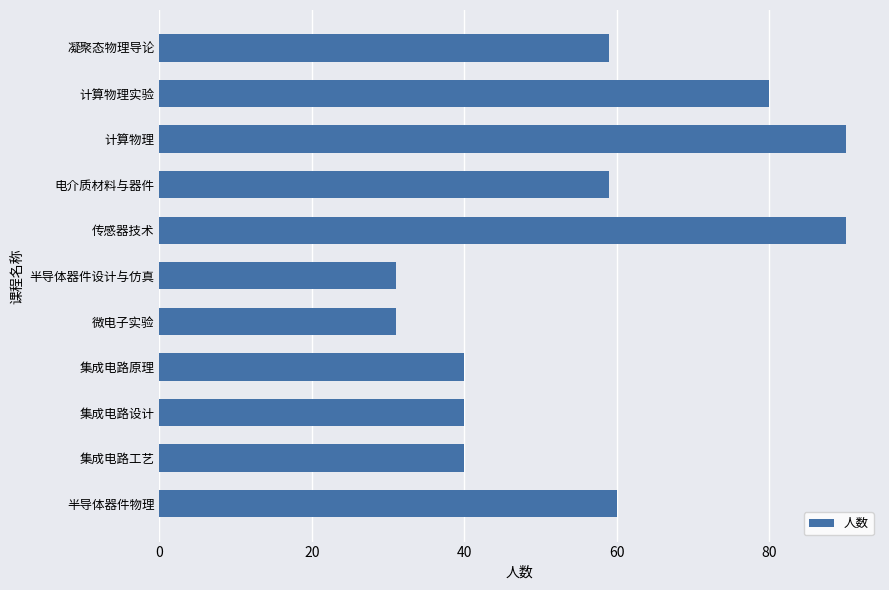

The value at 半导体器件物理 is 60. True or false?

True